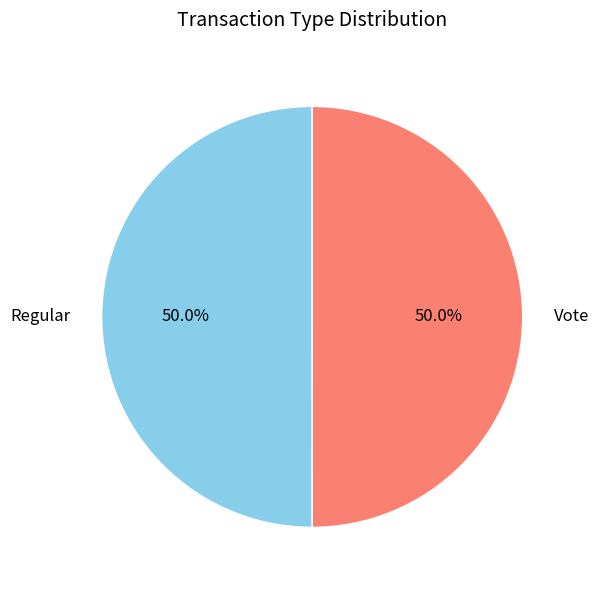

What portion of the pie excludes Vote?

50.0%